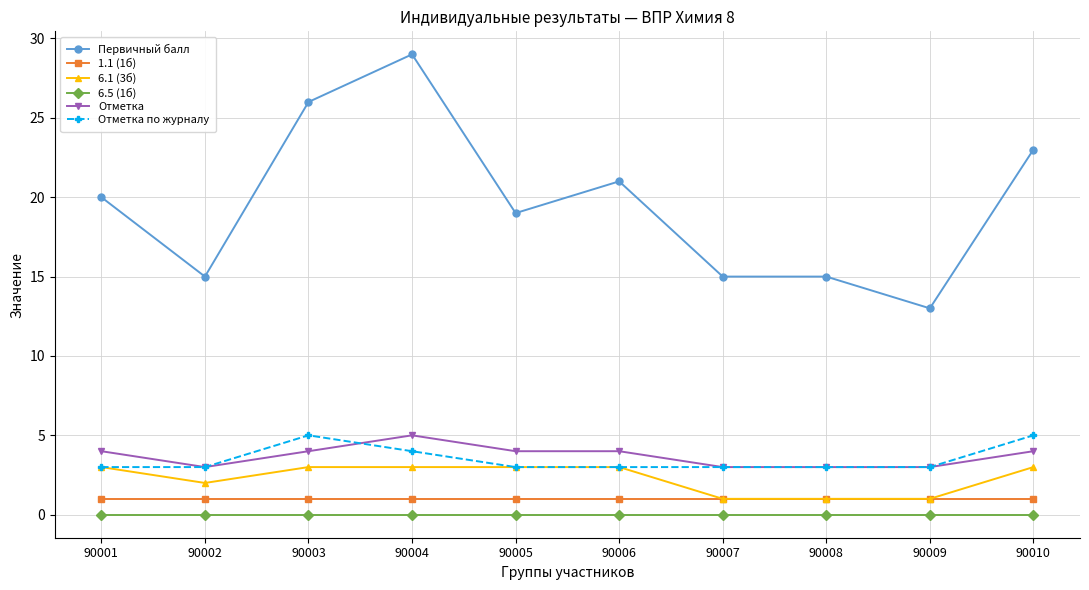

What is the difference between the maximum and minimum values in the Первичный балл series?

16